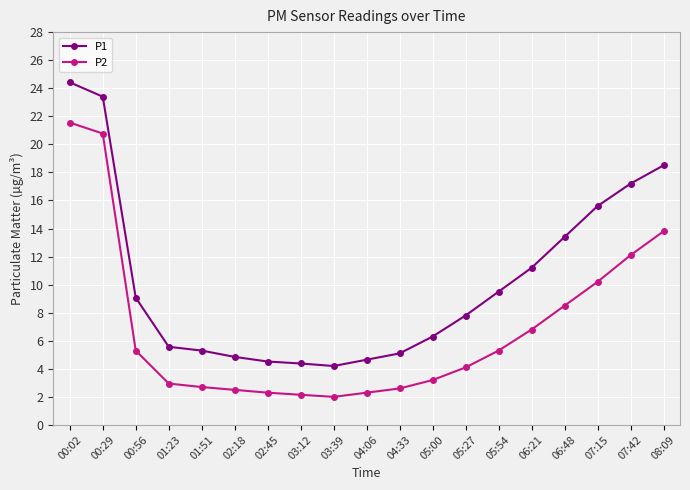

Does the chart have visible grid lines?

Yes